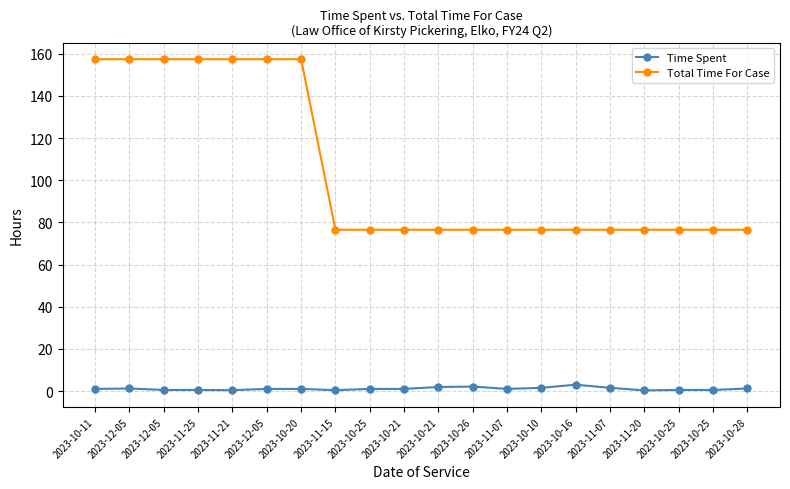

True or false: Total Time For Case has more than 2 points higher than both neighbors.

False